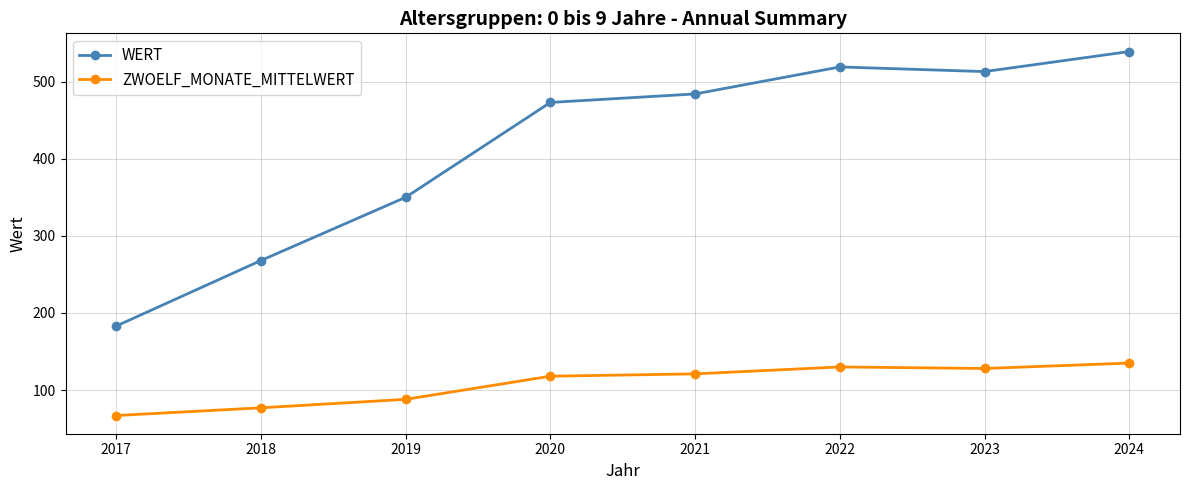

Where is the first local minimum for WERT?

2023